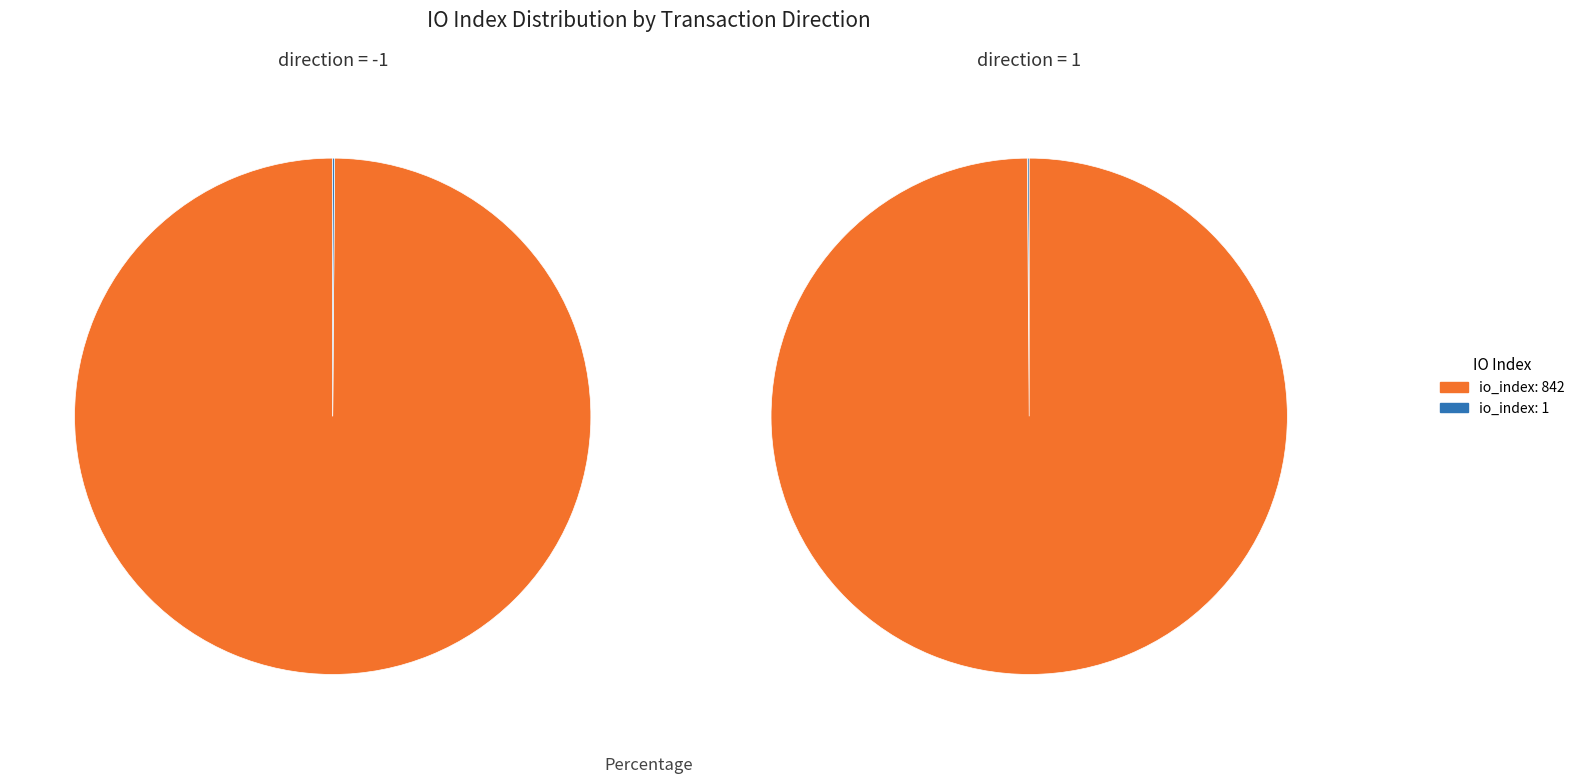

To the nearest percent, what is the difference between the io_index=1 and io_index=842 slice percentages?

100%